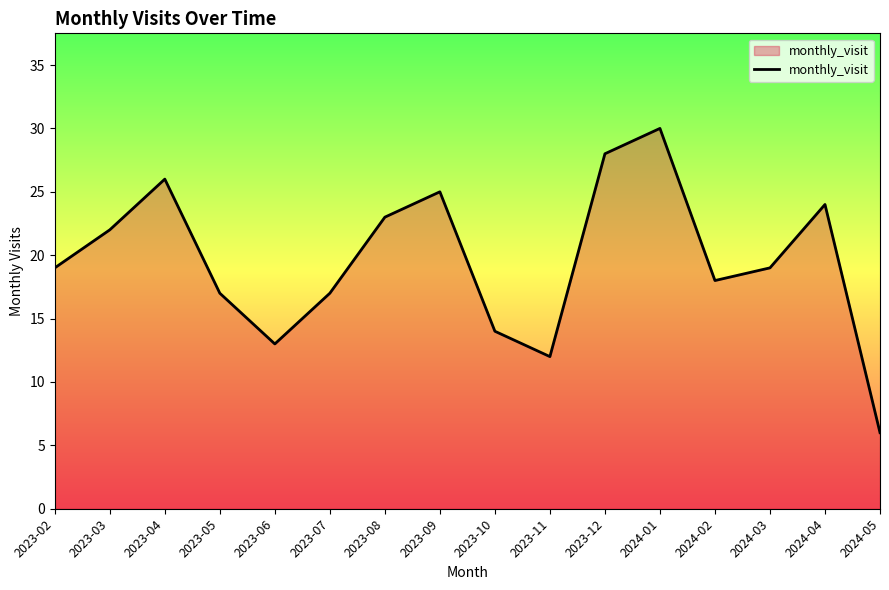

What is the minimum value shown in the chart?

6